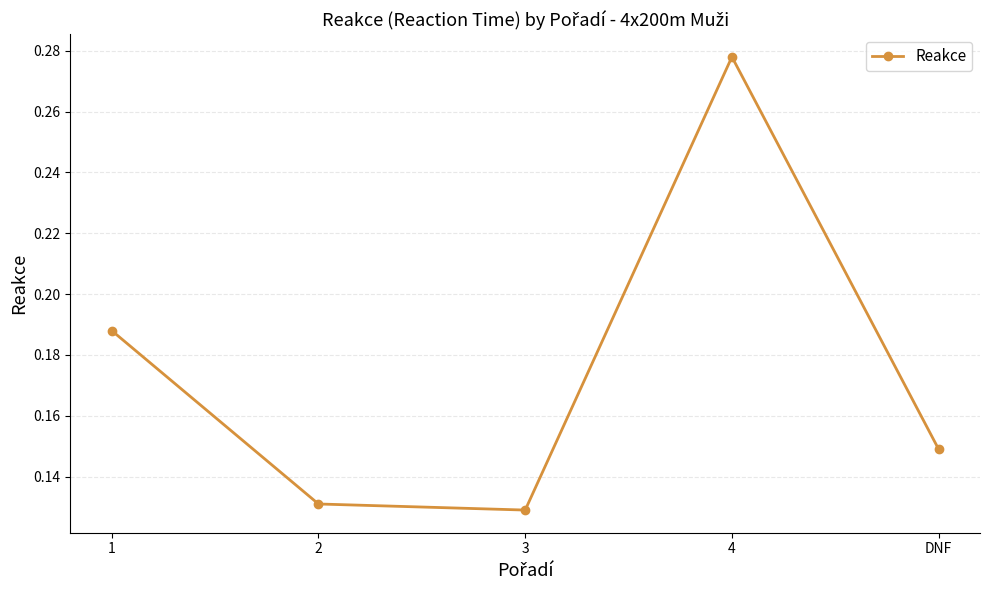

The value at 1 is 0.1. True or false?

False